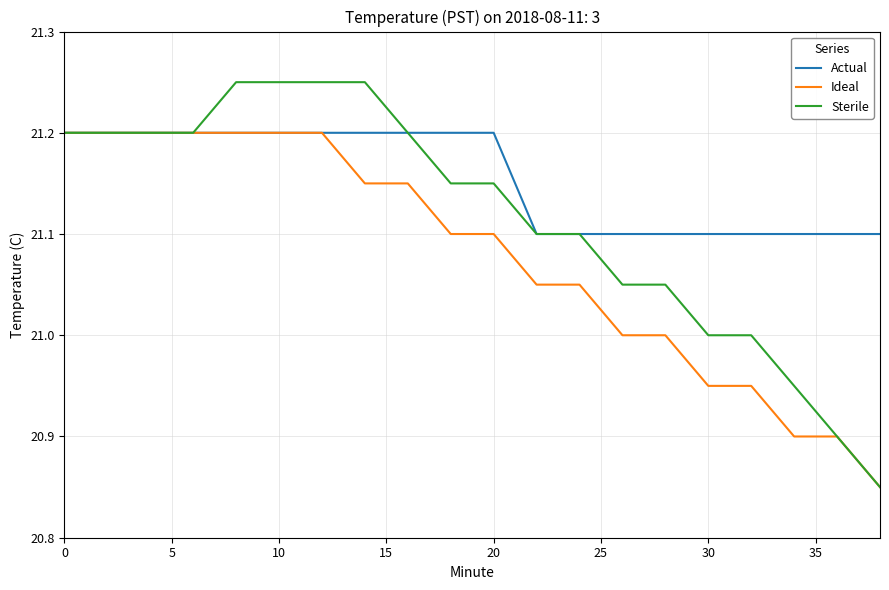

Count the number of data series in this chart.

3